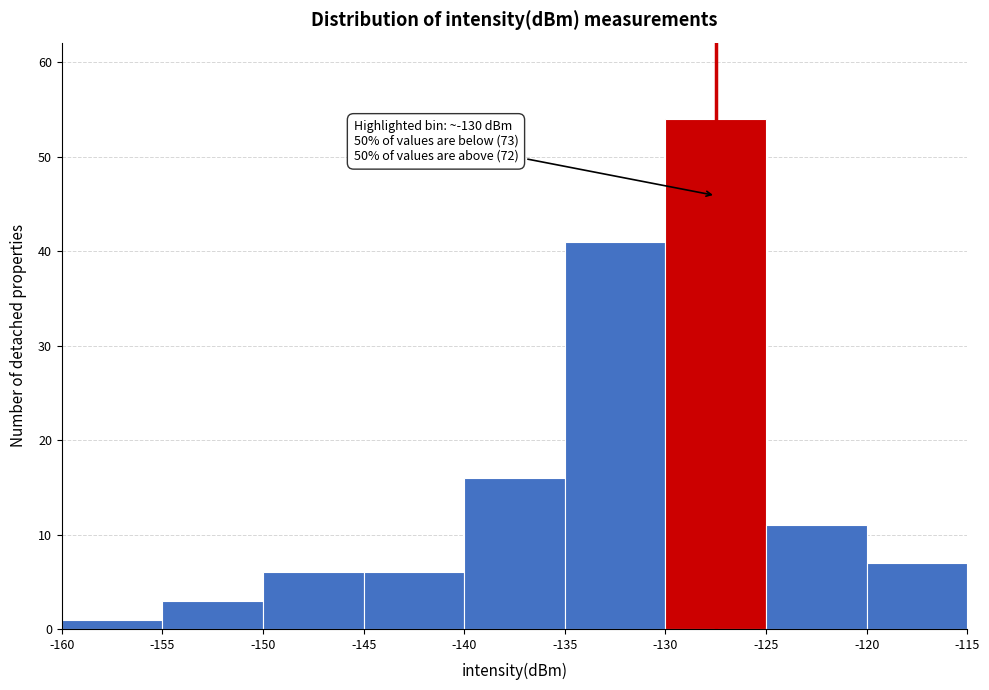

Which range on the x-axis has the tallest bar?

-130 to -125